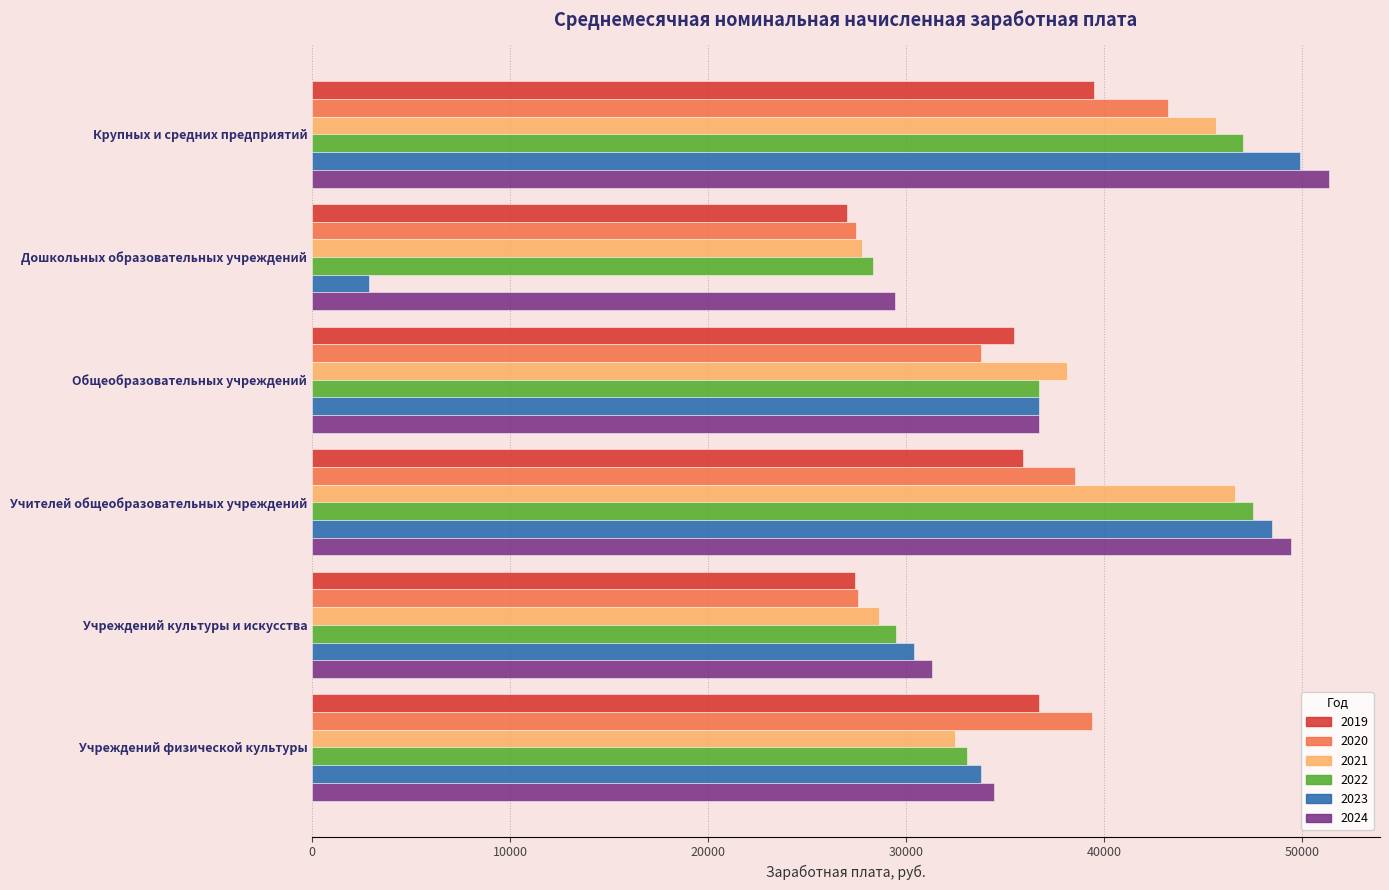

At which label is 2024 closest to 40424?

Общеобразовательных учреждений